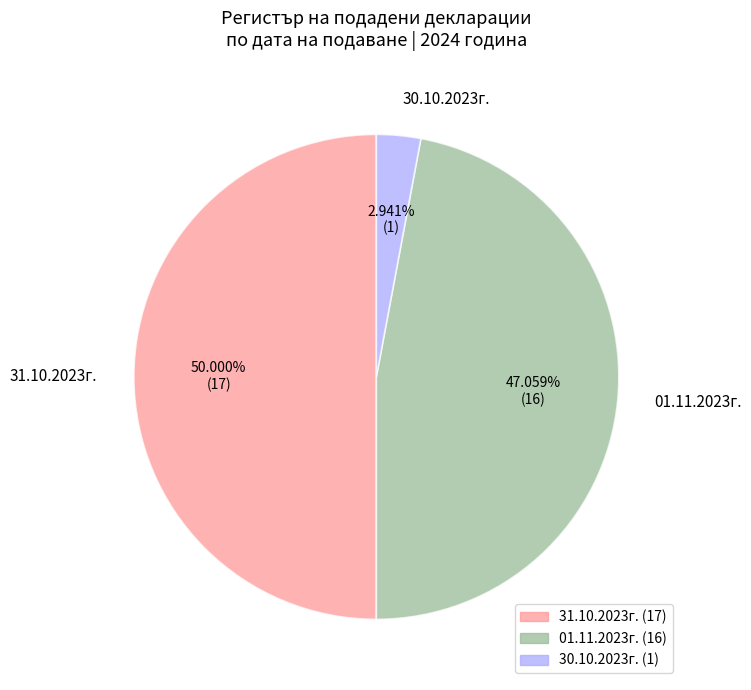

Rank the categories by value from highest to lowest.

31.10.2023г., 01.11.2023г., 30.10.2023г.